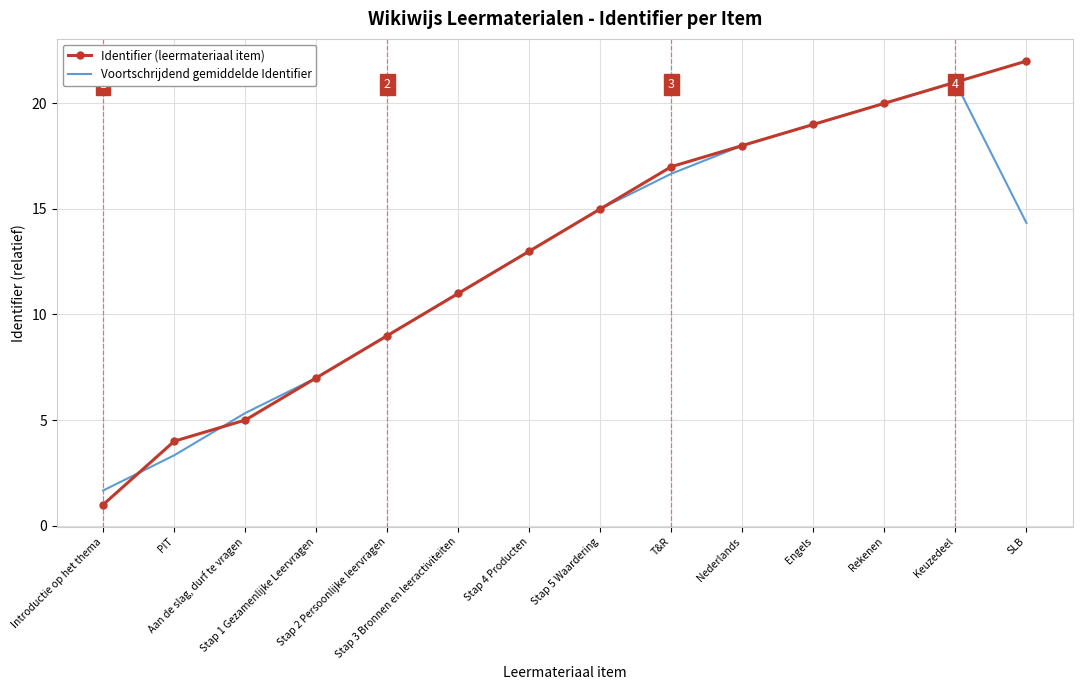

What is the maximum value shown in the chart?

22.0